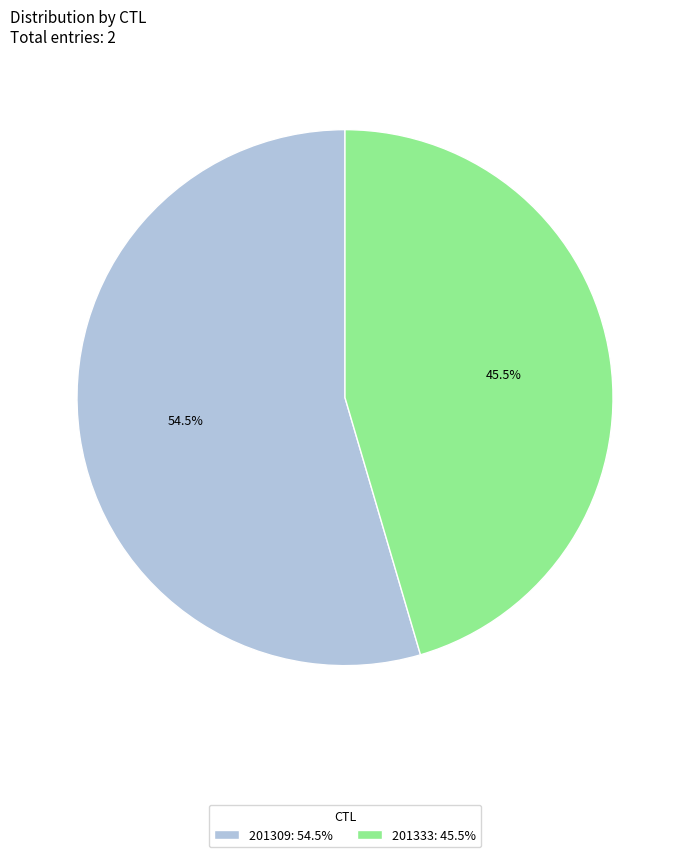

What is the largest slice in the pie chart?

201309